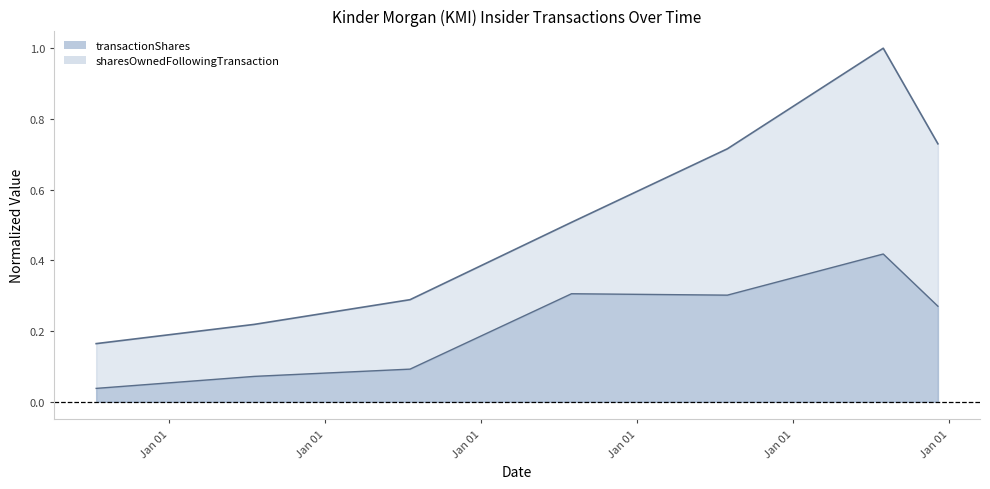

Which category has the highest value across all series?

2023-07-31